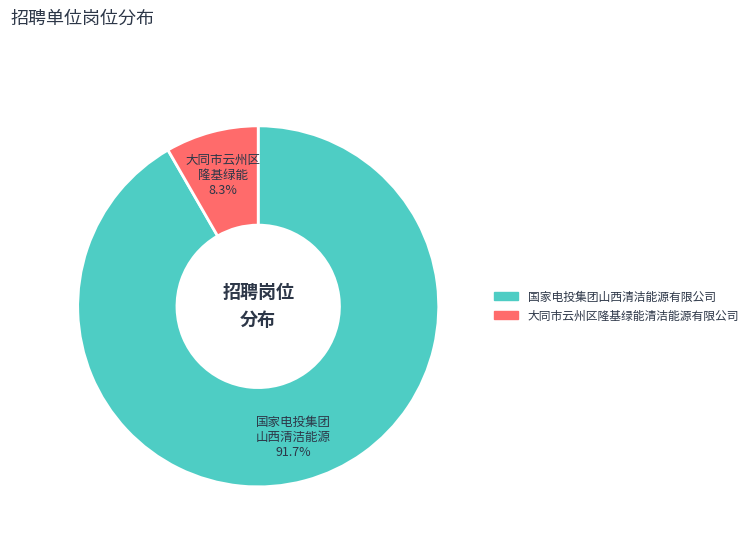

How many slices are in this pie chart?

2